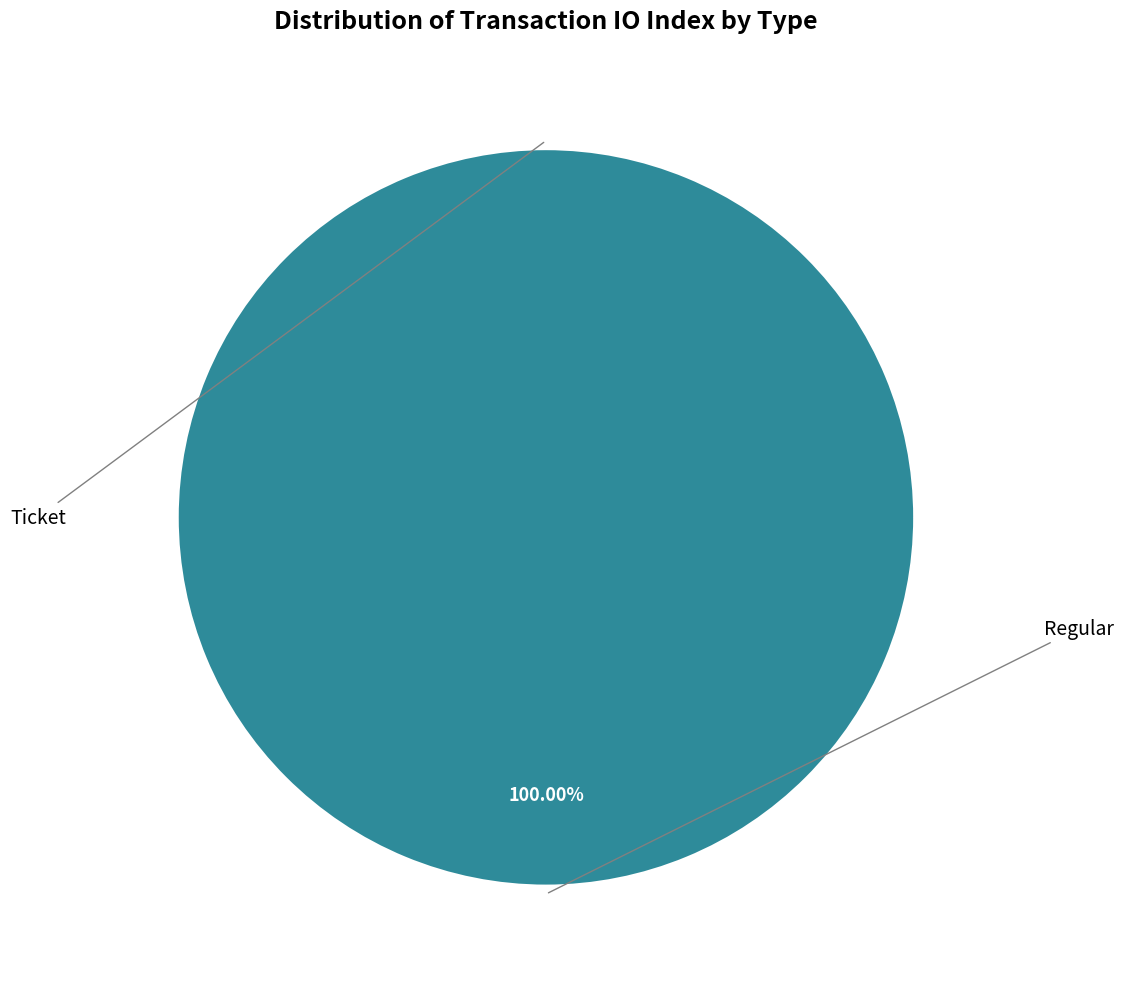

What is the total percentage of Ticket and Regular?

100.0%